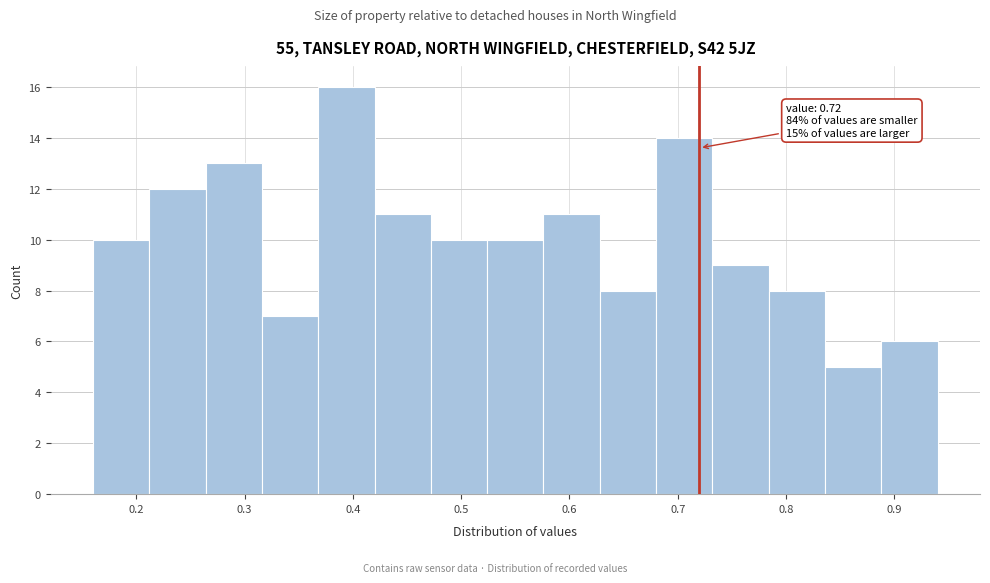

Which range on the x-axis has the tallest bar?

0.368 to 0.420